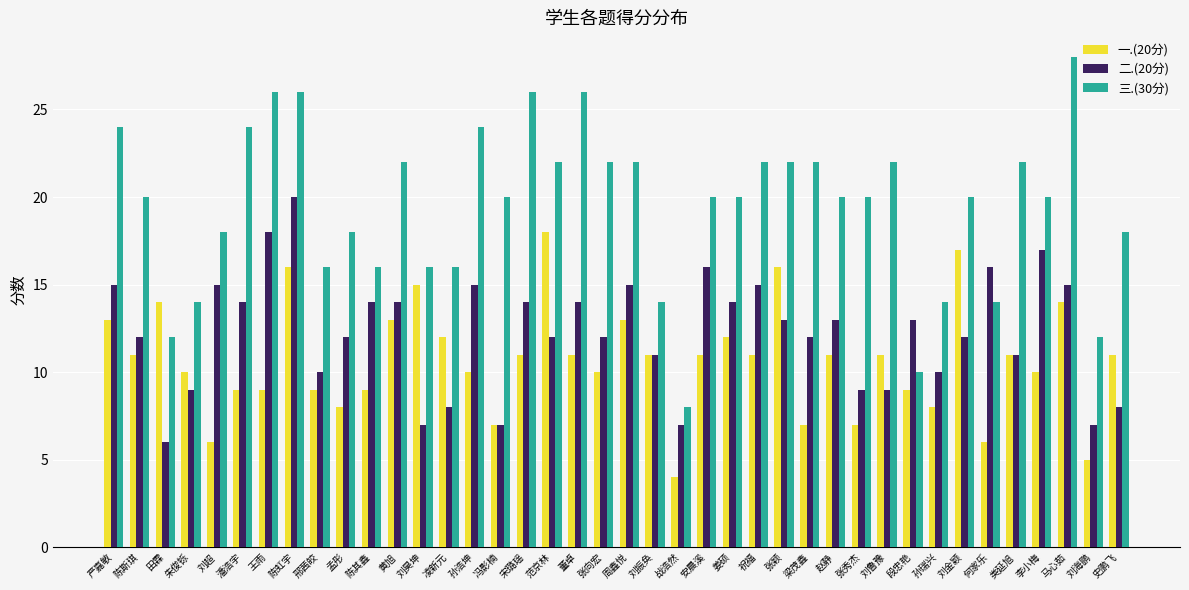

Is it true that 二.(20分) equals 15 at 张秀杰?

False